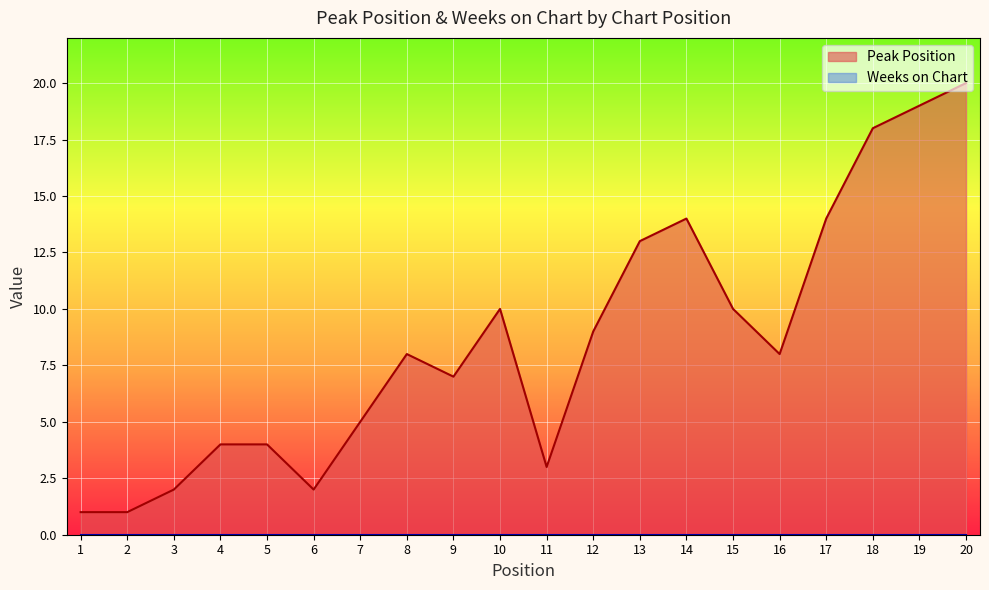

How many lines are shown in the chart?

2